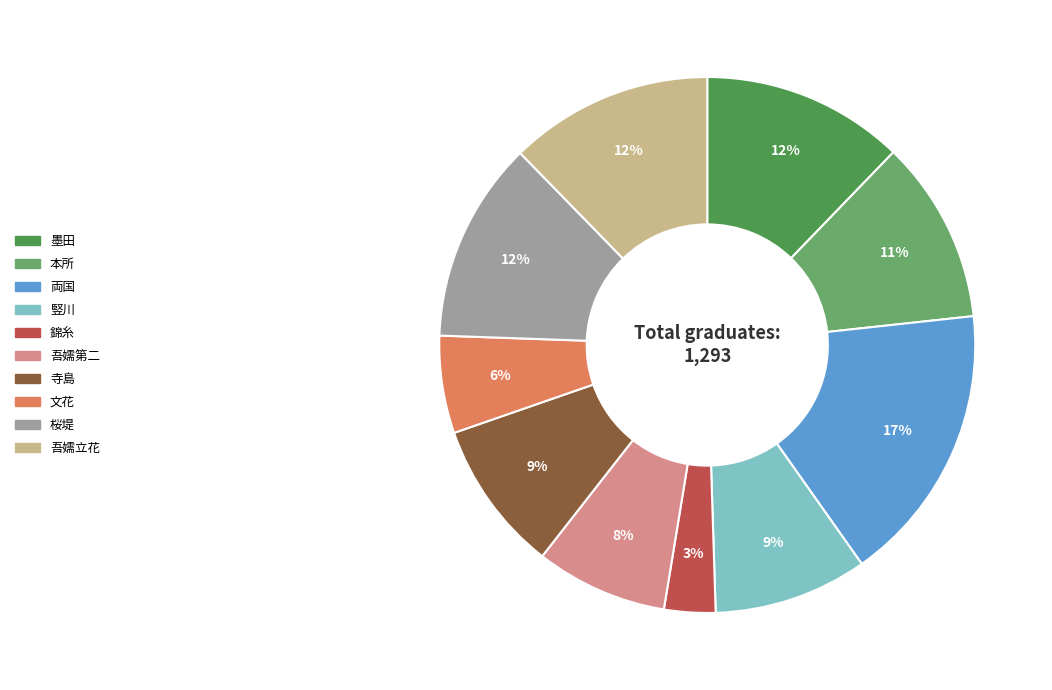

Does 文花 represent more than half of the total?

No